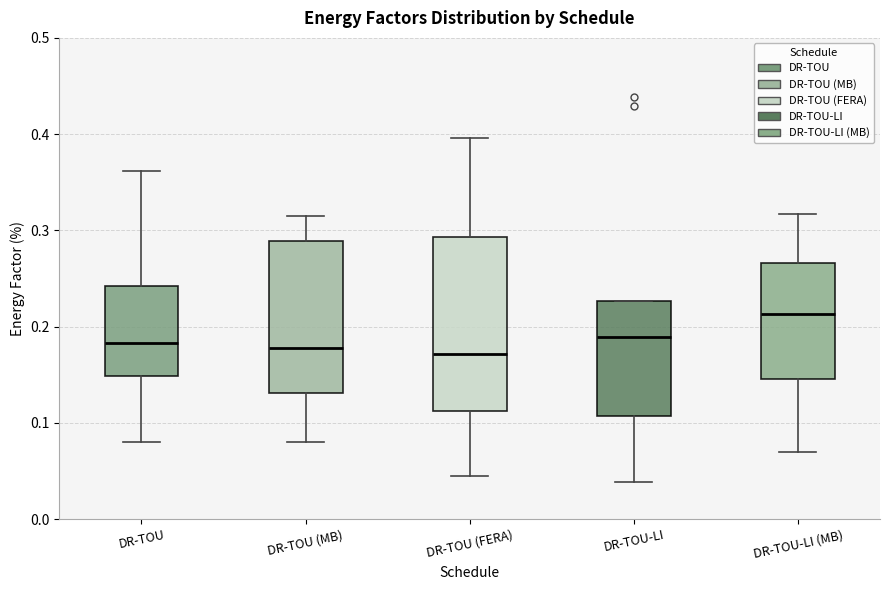

Reading left to right, transcribe this box plot: for each box, give where its median line is, the range the box spans, and where its two whiskers end, as read against the y-axis. The values are not printed on the chart, so give them approximately, as read against the axis.

DR-TOU: median 0.18, box 0.15 to 0.24, whiskers 0.08 to 0.36
DR-TOU (MB): median 0.18, box 0.13 to 0.29, whiskers 0.08 to 0.31
DR-TOU (FERA): median 0.17, box 0.11 to 0.29, whiskers 0.05 to 0.40
DR-TOU-LI: median 0.19, box 0.11 to 0.23, whiskers 0.04 to 0.23
DR-TOU-LI (MB): median 0.21, box 0.15 to 0.27, whiskers 0.07 to 0.32